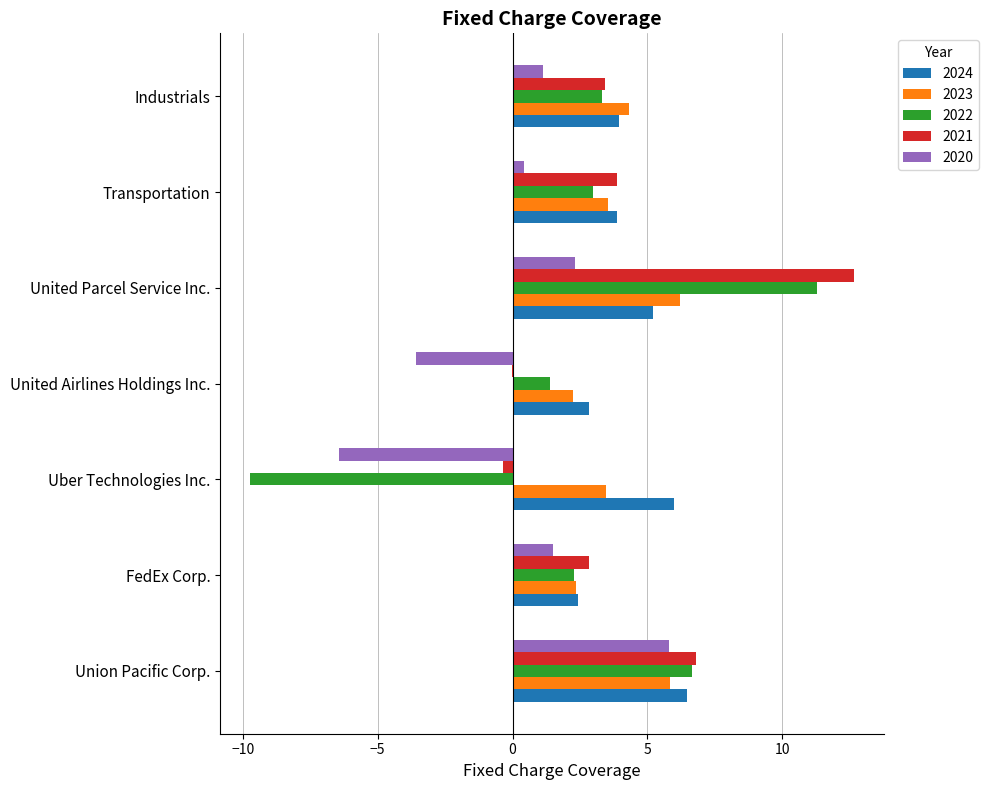

What is the sum of all 2021 values?

29.2